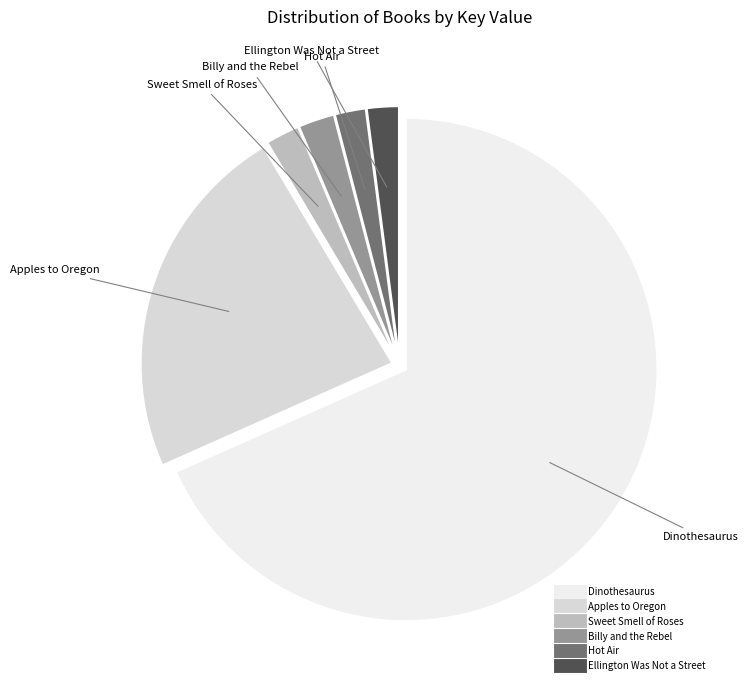

Count the number of slices in the pie.

6